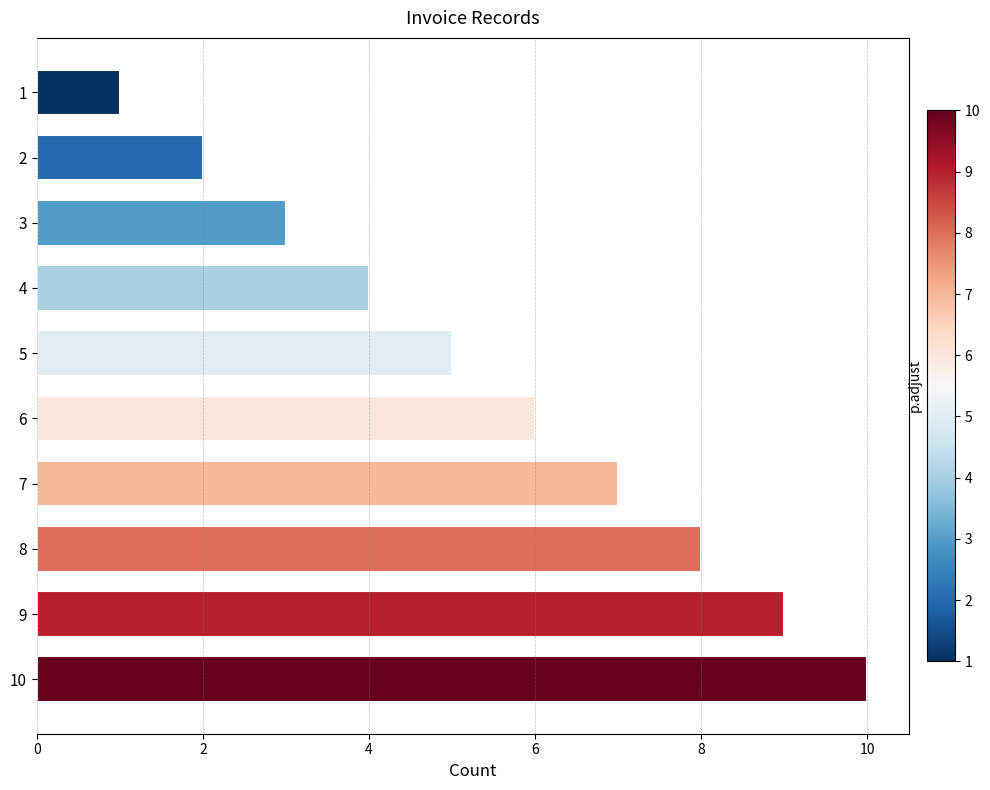

List the labels in order of value, smallest first.

1, 2, 3, 4, 5, 6, 7, 8, 9, 10